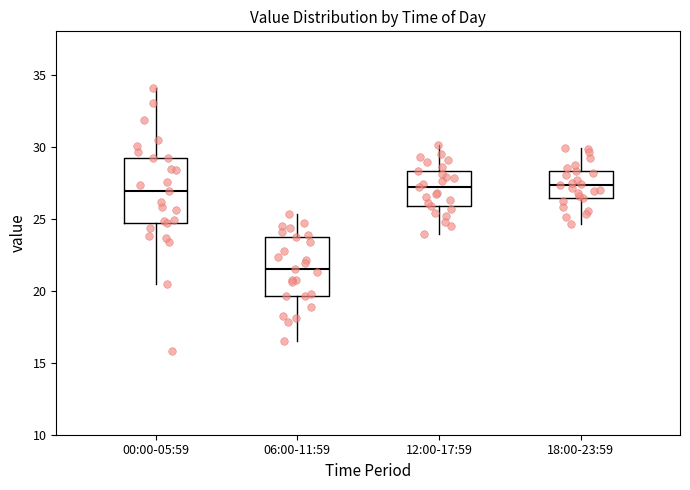

Reading left to right, transcribe this box plot: for each box, give where its median line is, the range the box spans, and where its two whiskers end, as read against the y-axis. The values are not printed on the chart, so give them approximately, as read against the axis.

00:00-05:59: median 27.0, box 24.5 to 29.0, whiskers 20.5 to 34.0
06:00-11:59: median 21.5, box 19.5 to 23.5, whiskers 16.5 to 25.5
12:00-17:59: median 27.0, box 26.0 to 28.5, whiskers 24.0 to 30.0
18:00-23:59: median 27.5, box 26.5 to 28.5, whiskers 24.5 to 30.0